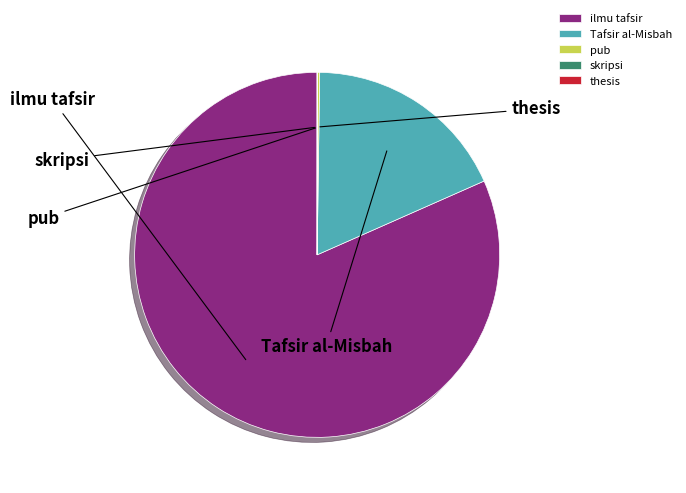

To the nearest percent, what is the average slice percentage?

20%